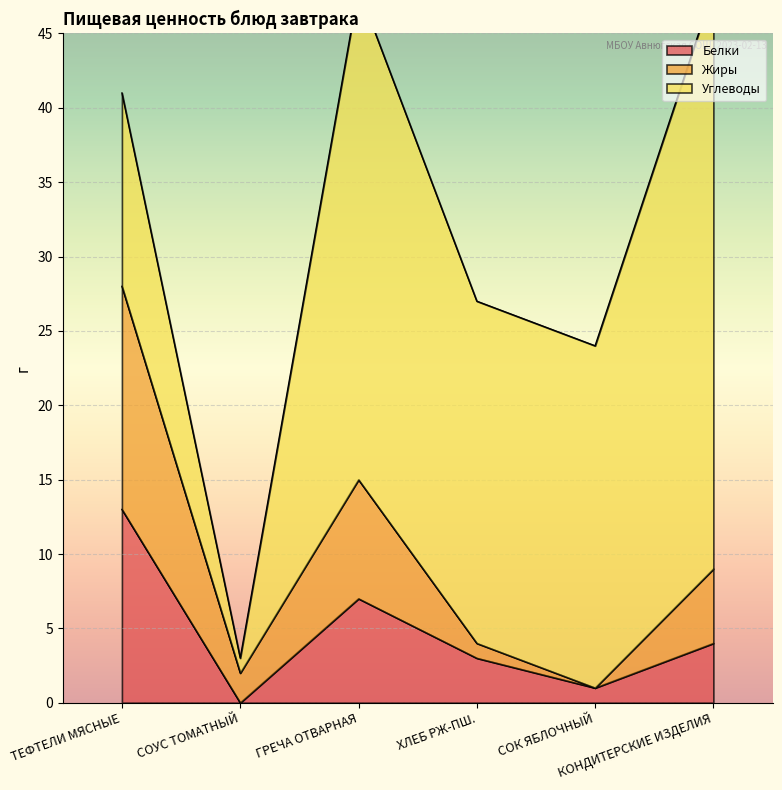

What is the highest value of the Белки series?

13